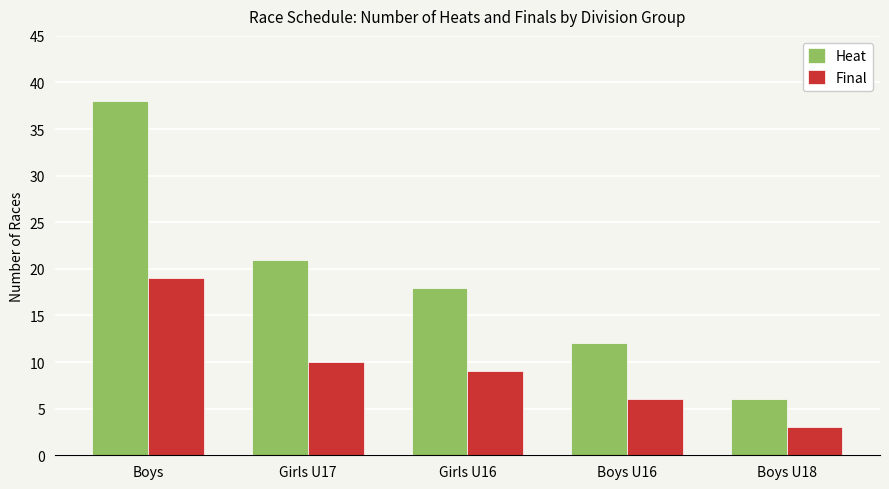

True or false: Final has a value of 9 at Boys U16.

False